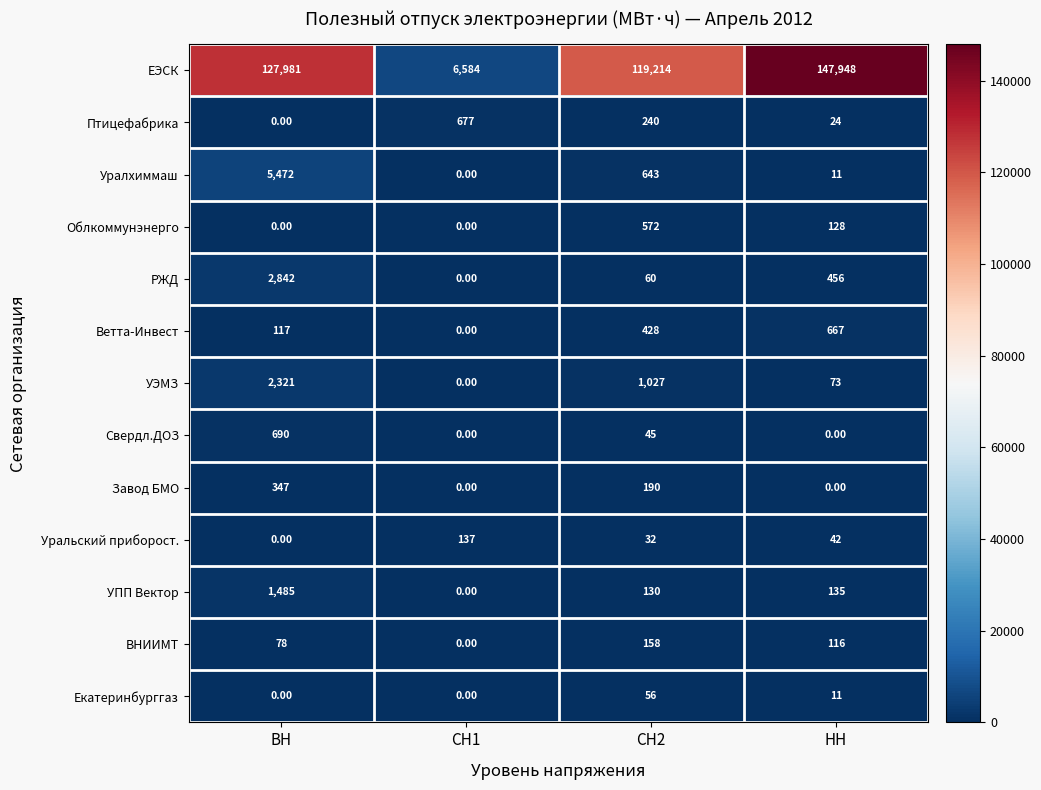

List the series in order of their peak value, lowest first.

Екатеринбурггаз, Уральский приборост., ВНИИМТ, Завод БМО, Облкоммунэнерго, Ветта-Инвест, Птицефабрика, Свердл.ДОЗ, УПП Вектор, УЭМЗ, РЖД, Уралхиммаш, ЕЭСК